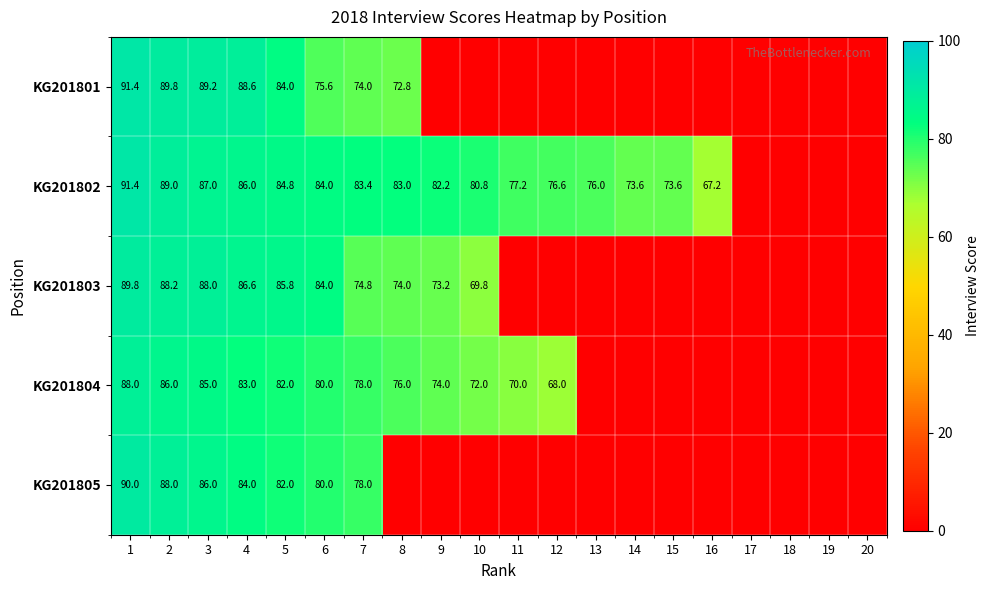

What is the difference between the KG201805 values at 6 and 4?

4.0